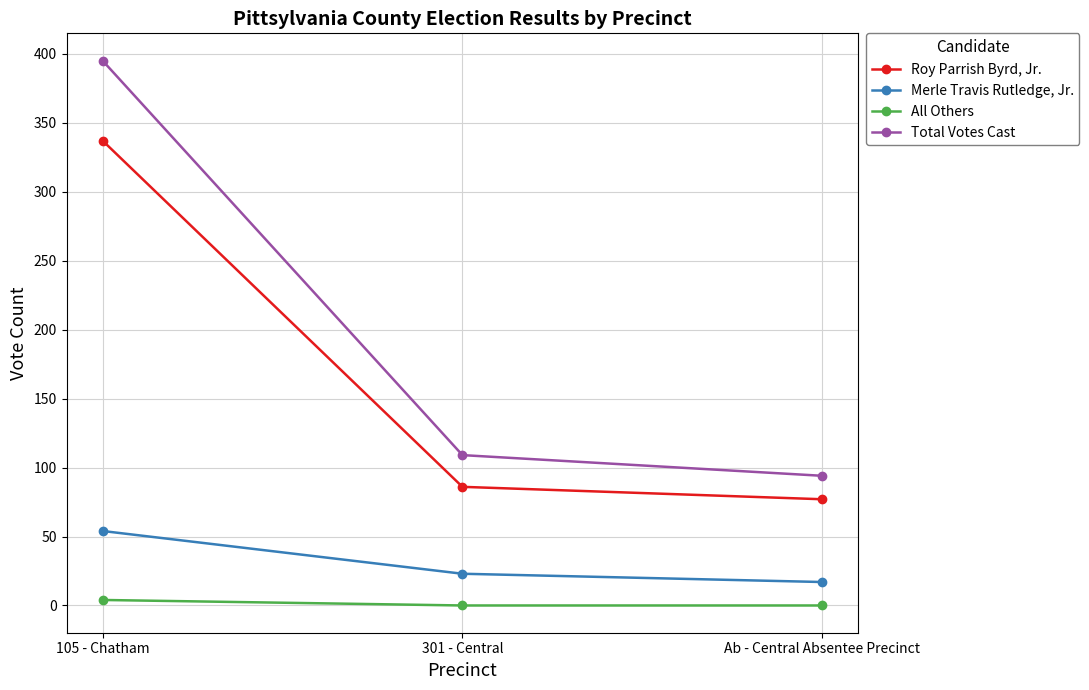

What is the spread (max minus min) of values at 301 - Central?

109